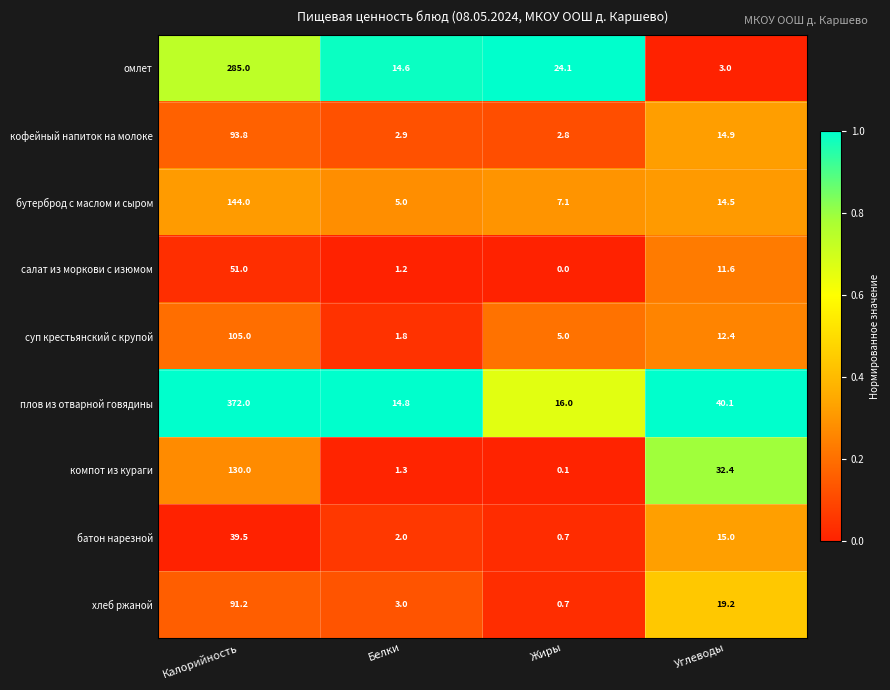

Is it true that омлет equals 3.7 at Белки?

False